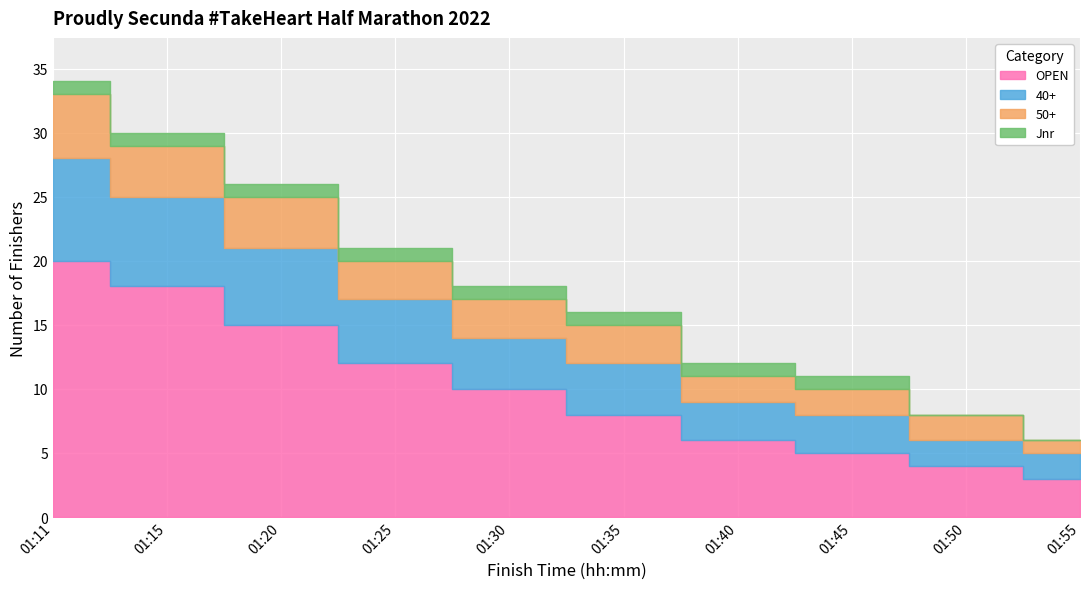

What is the value of the OPEN point at the 6th from the left?

8